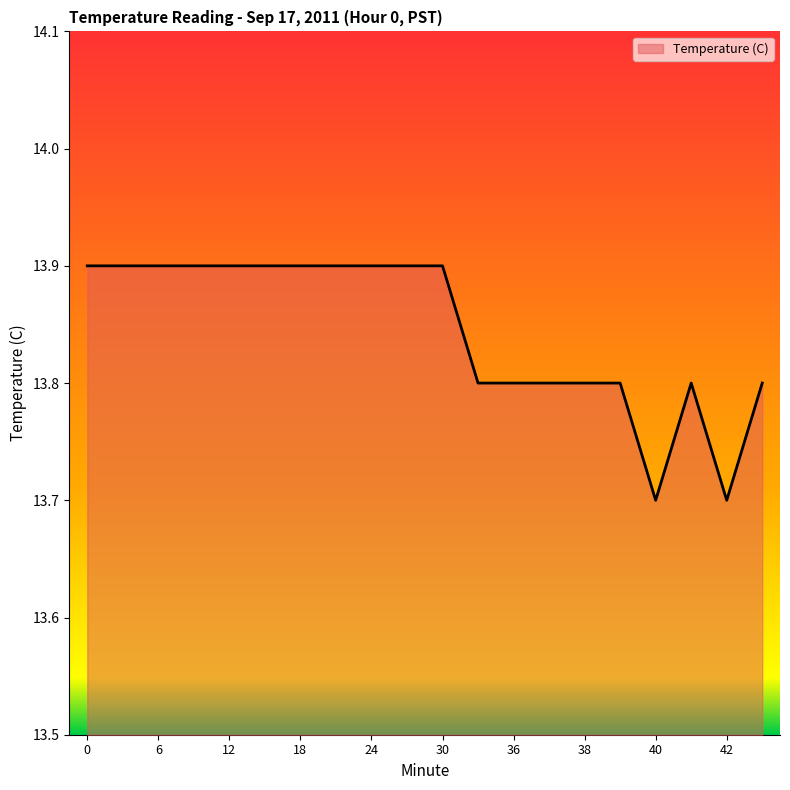

What is the average value?

13.8